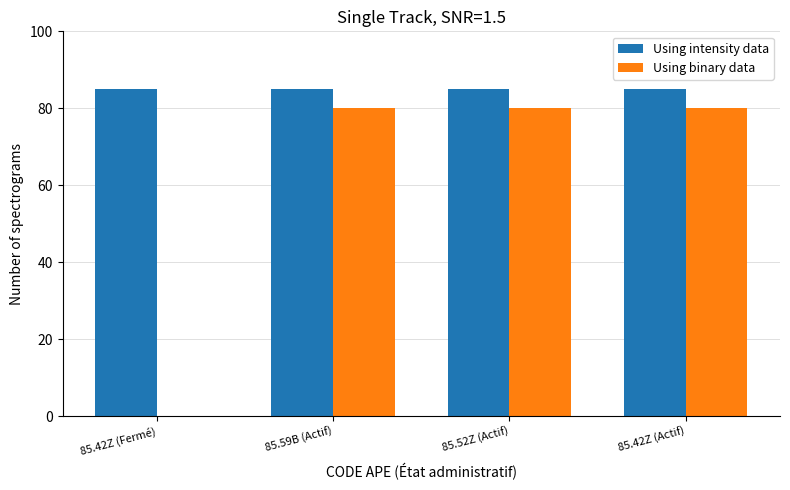

What is the highest value of the Using intensity data series?

85